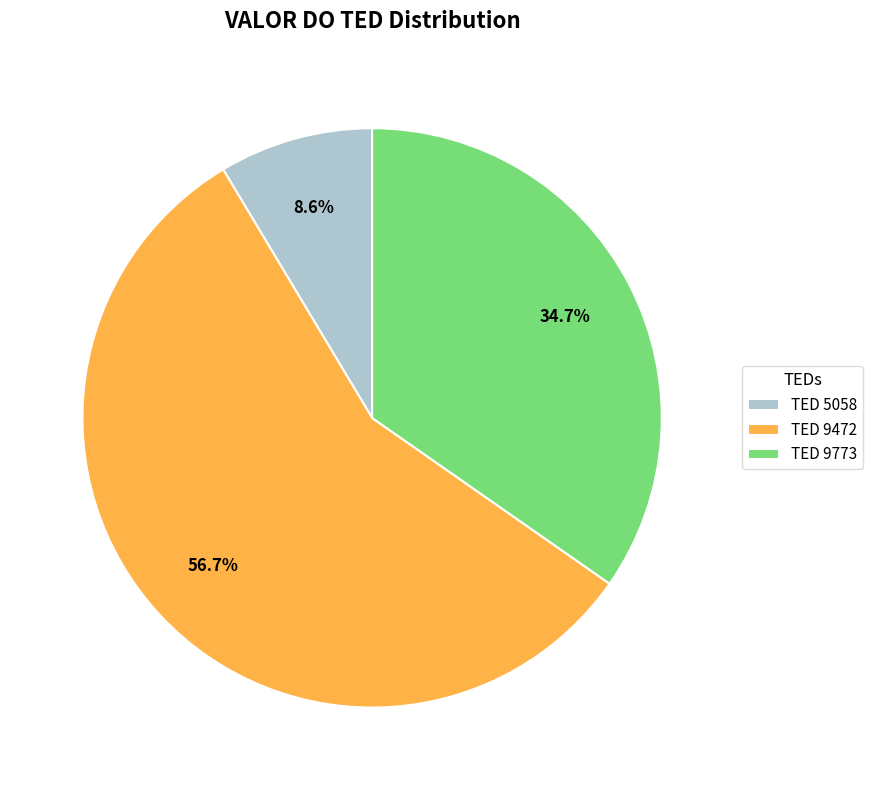

What percentage do TED 9773 and TED 9472 together represent?

91.4%